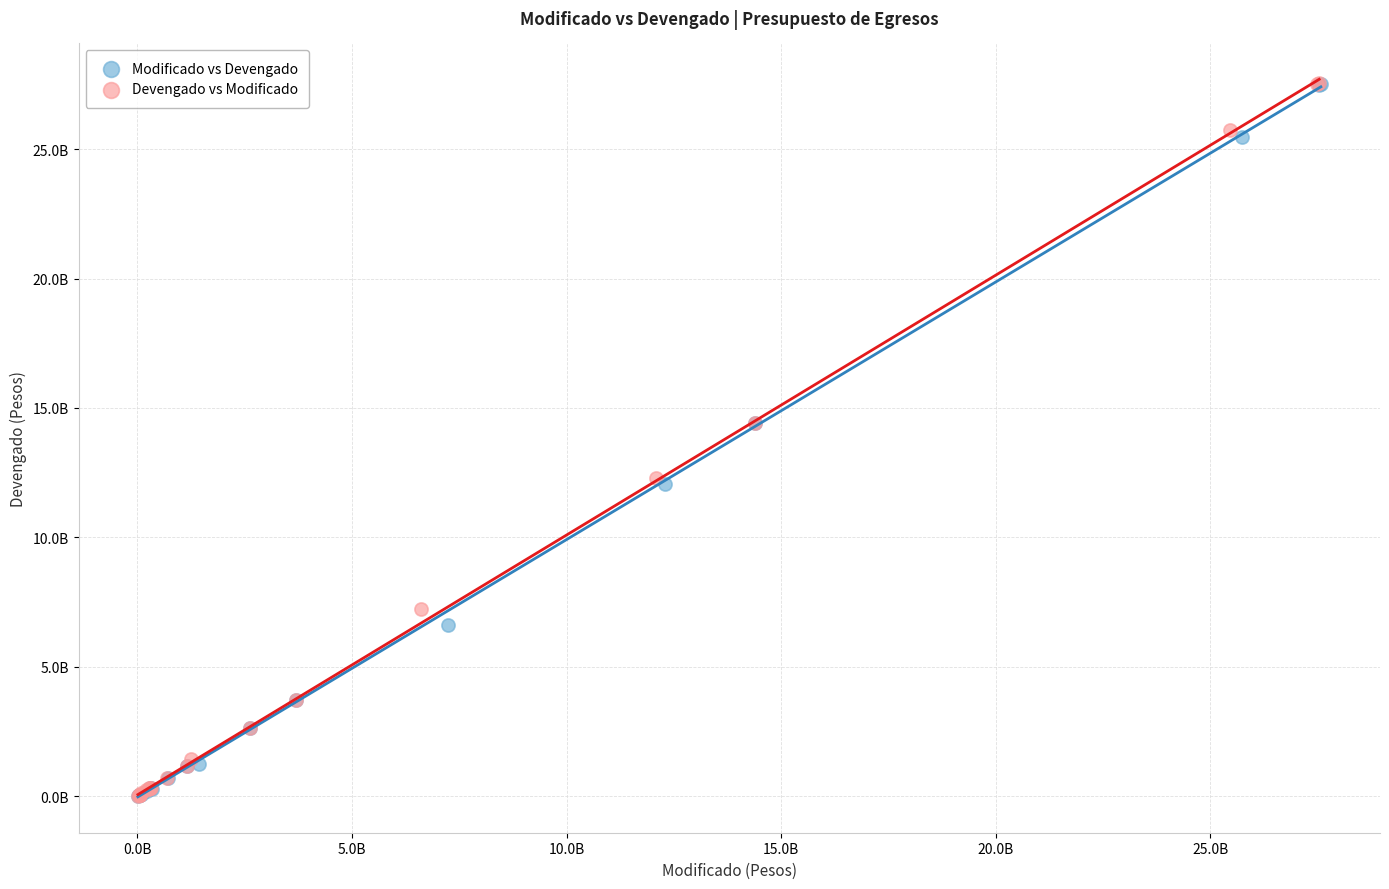

What are all the series names shown in the legend?

Modificado vs Devengado, Devengado vs Modificado